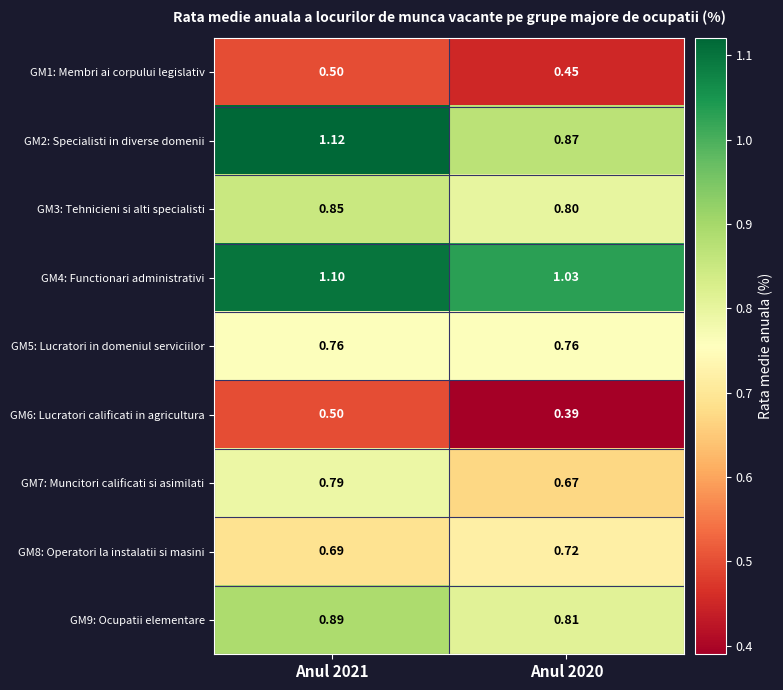

Is the value of GM9: Ocupatii elementare at Anul 2021 greater than the value of GM7: Muncitori calificati si asimilati at Anul 2021?

Yes